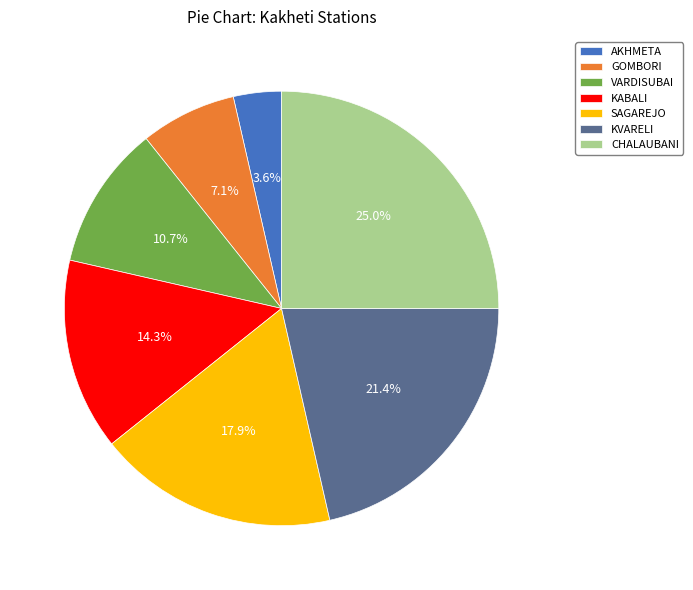

To the nearest percent, what is the average slice percentage?

14%